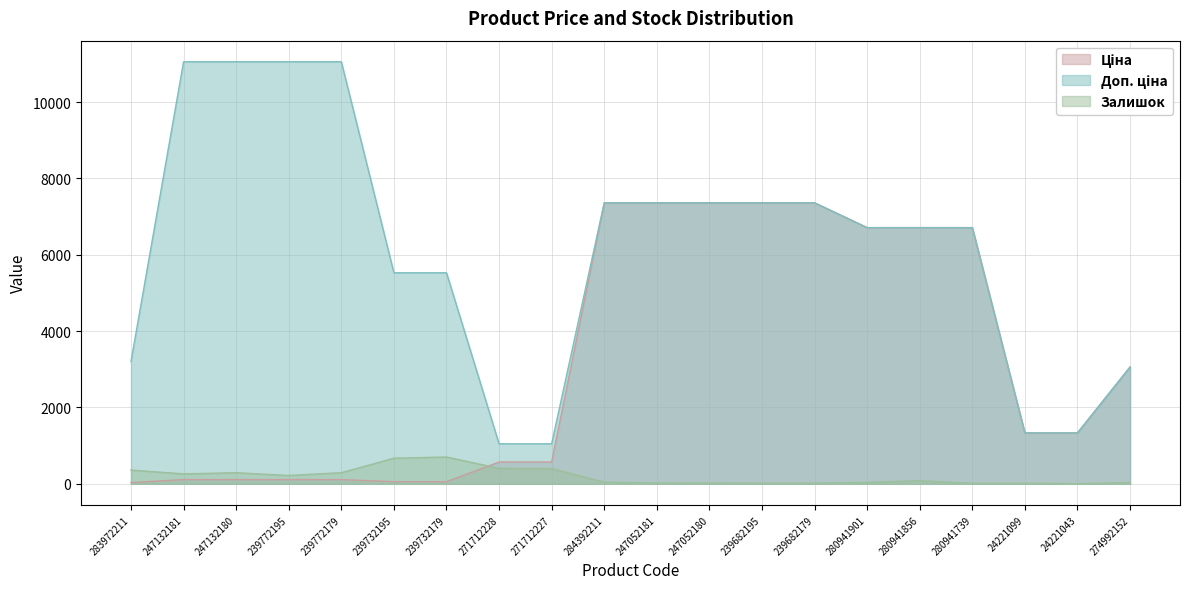

Between 247052181 and 239682195, which is larger?

247052181